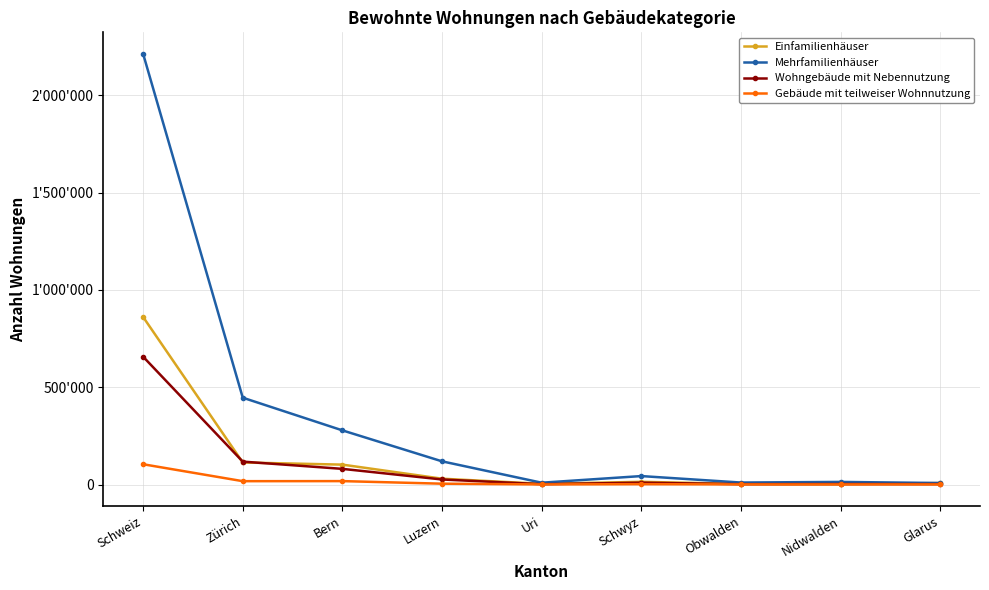

What is the difference between the second highest and second lowest values in the Gebäude mit teilweiser Wohnnutzung series?

17035